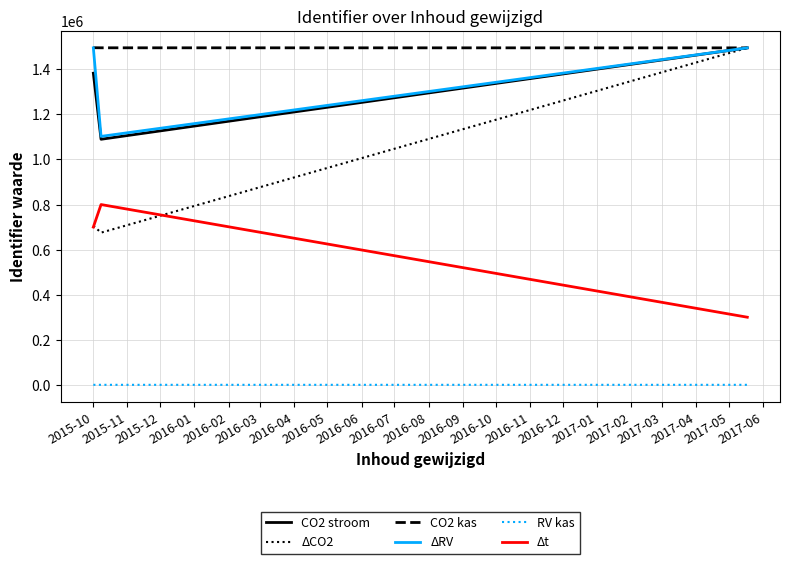

What are all the series names shown in the legend?

CO2 stroom, ΔCO2, CO2 kas, ΔRV, RV kas, Δt